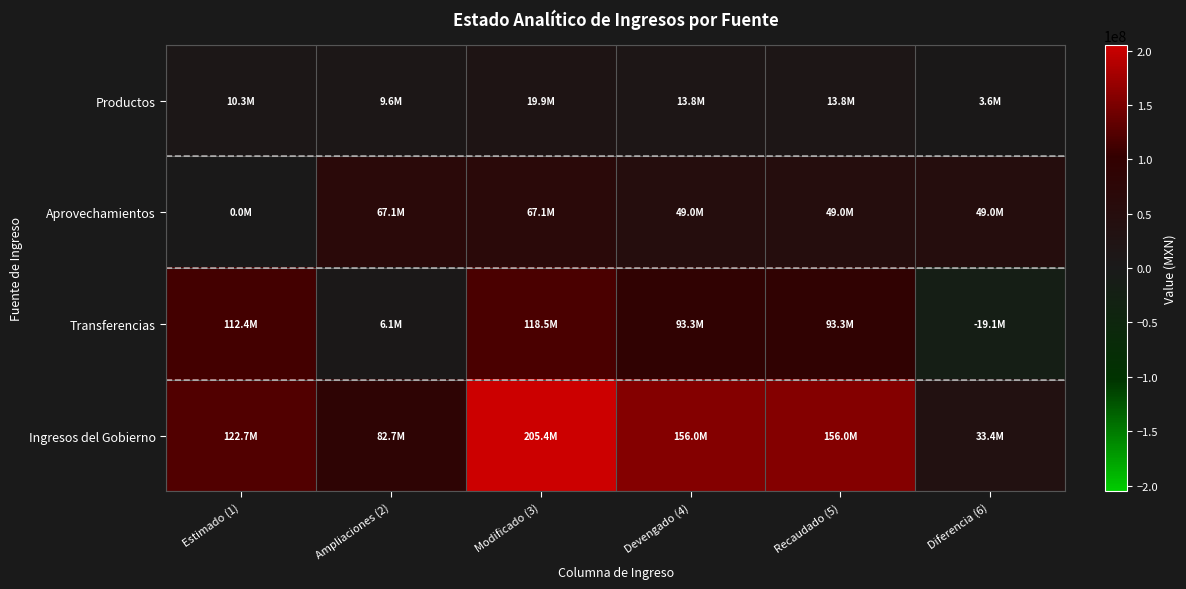

Rank the series at Ampliaciones (2) from highest to lowest value.

Ingresos del Gobierno, Aprovechamientos, Productos, Transferencias